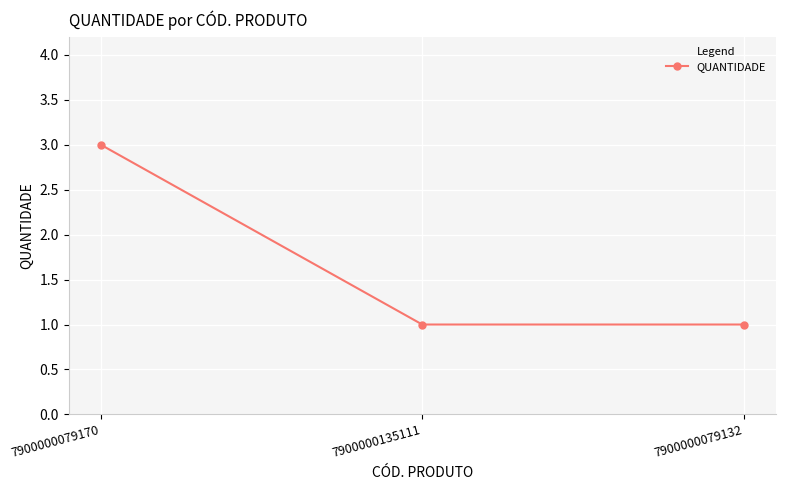

Reading left to right, what are all the values shown in this chart?

7900000079170=3	7900000135111=1	7900000079132=1